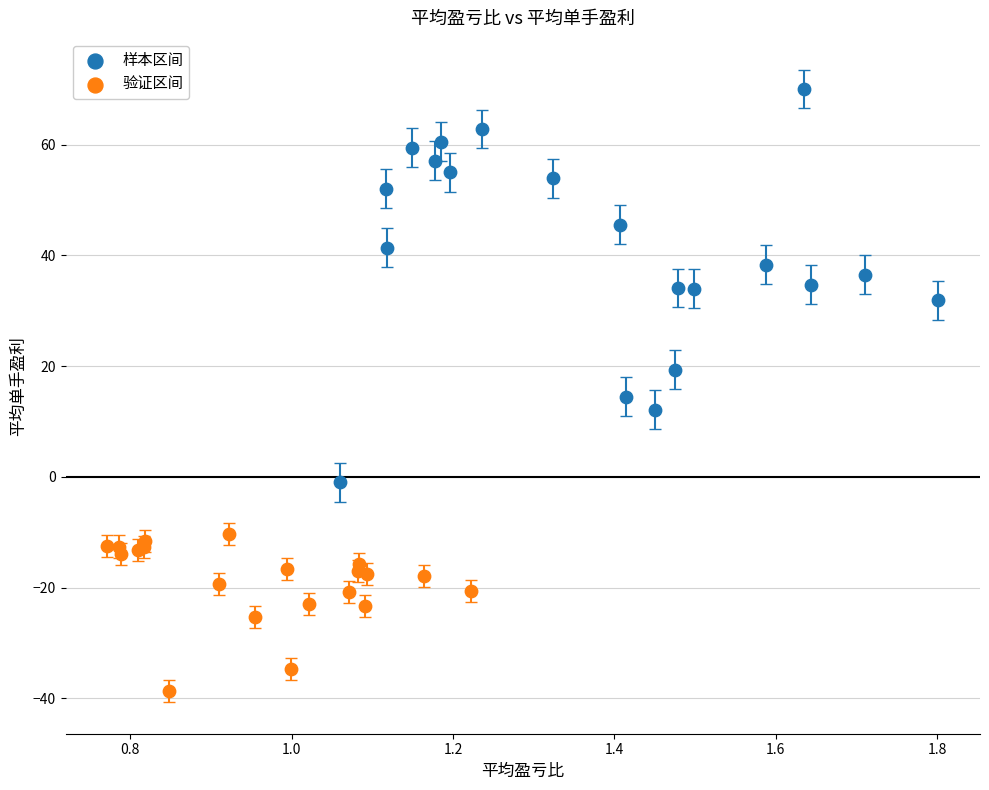

Which series reaches the maximum Y coordinate?

样本区间